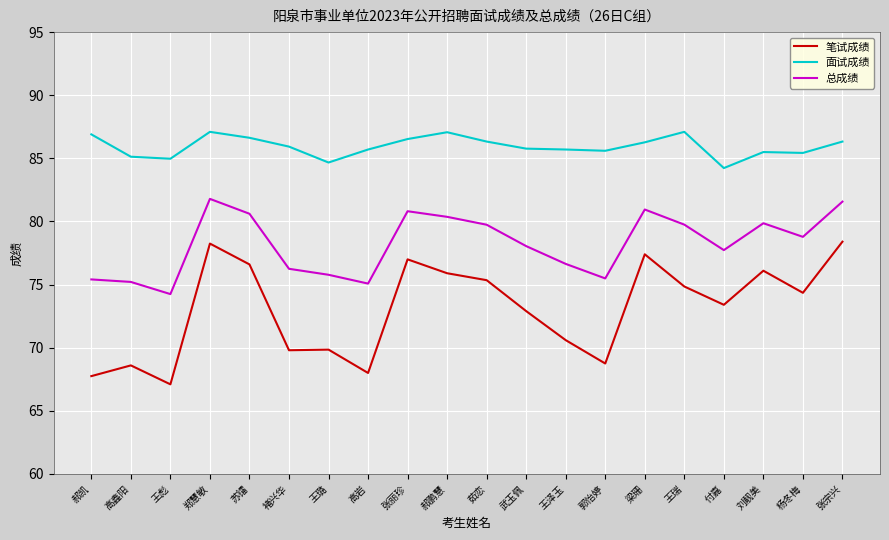

Rank the series by their average value, from highest to lowest.

面试成绩, 总成绩, 笔试成绩